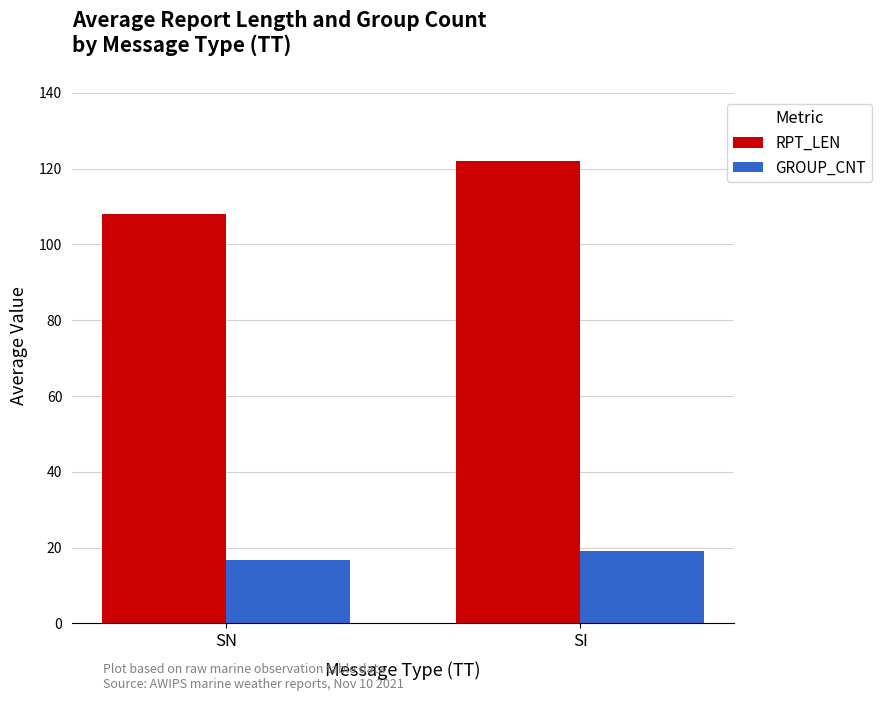

At how many categories does at least one series exceed 19?

2